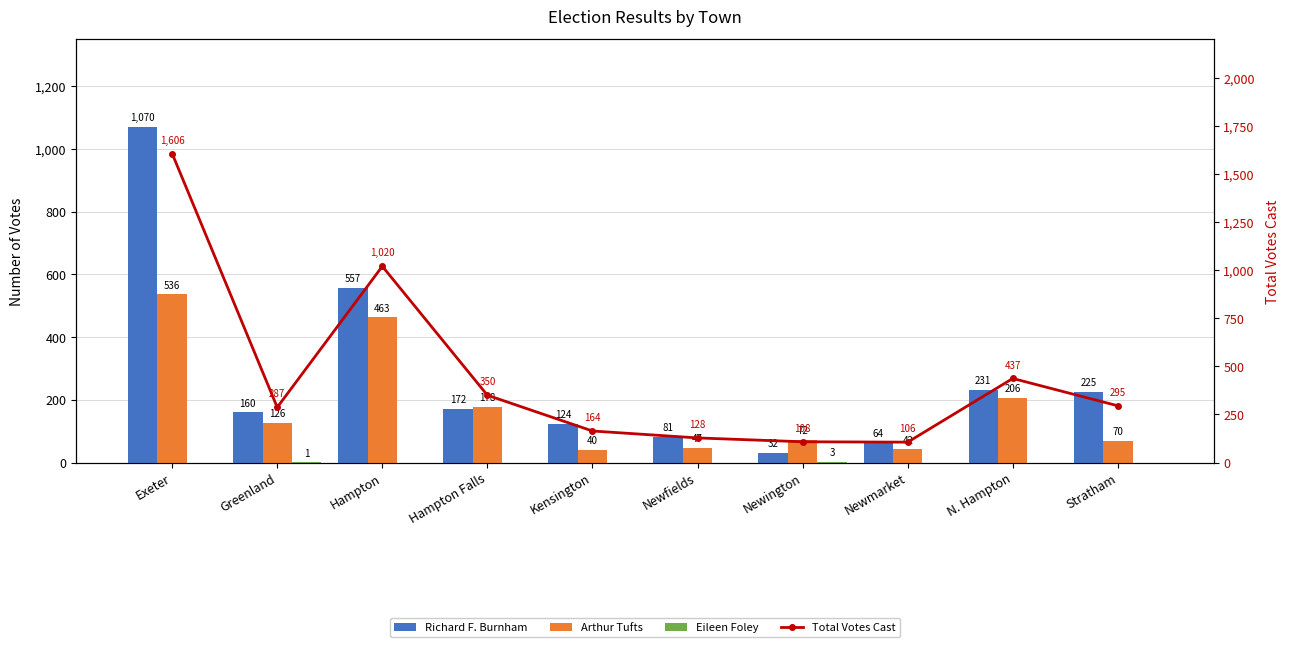

What is the total value across all series at Newfields?

256